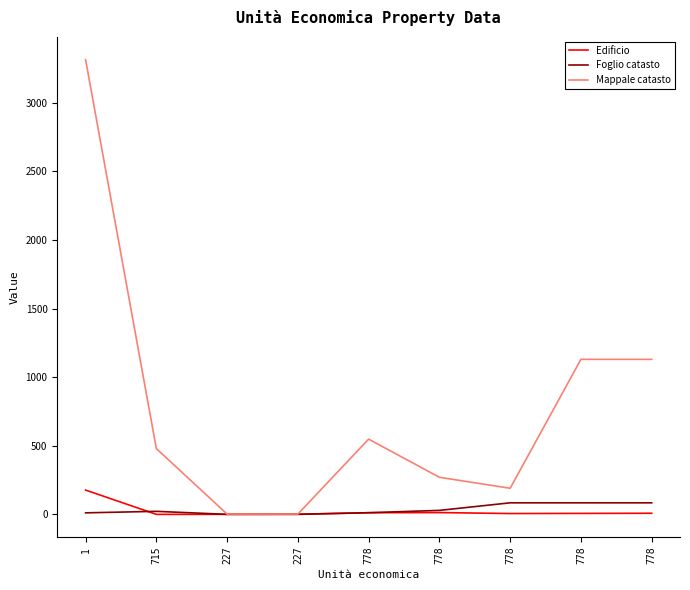

What is the label of the 7th point from the left?

778